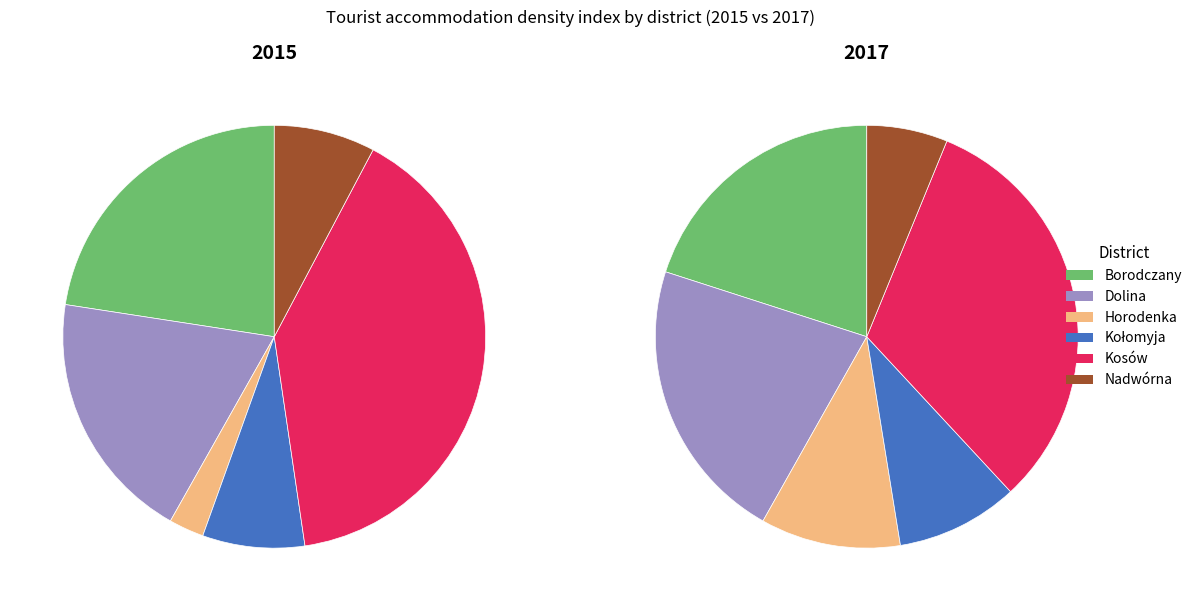

To the nearest percent, what percentage of the pie is 2017?

50%